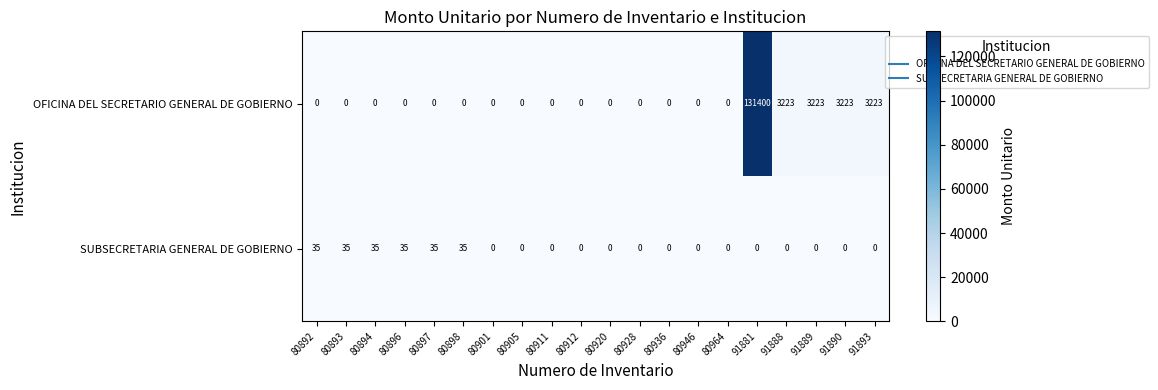

The value of OFICINA DEL SECRETARIO GENERAL DE GOBIERNO at 80898 is 0. True or false?

True